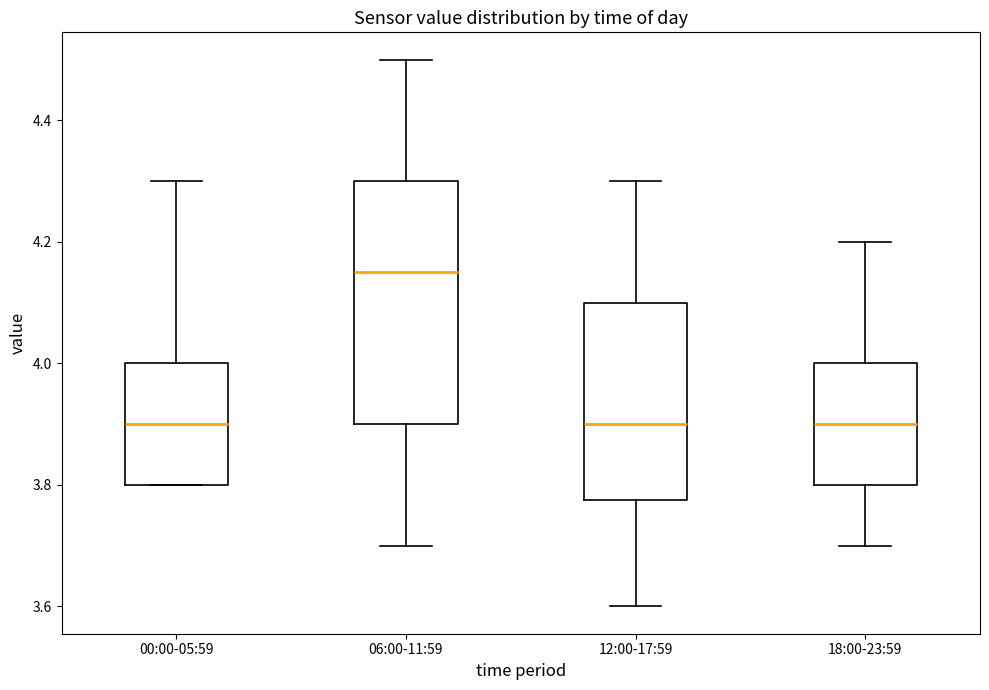

Where is the upper edge of the box for 06:00-11:59 on the y-axis? The values are not printed on the chart, so give them approximately, as read against the axis.

4.30